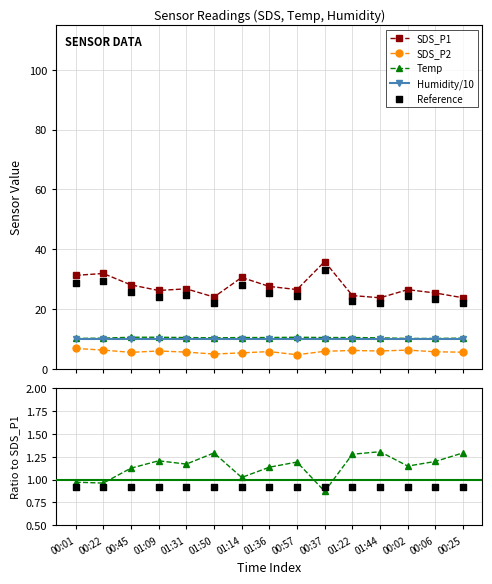

Which series reaches the minimum Y coordinate?

SDS_P2